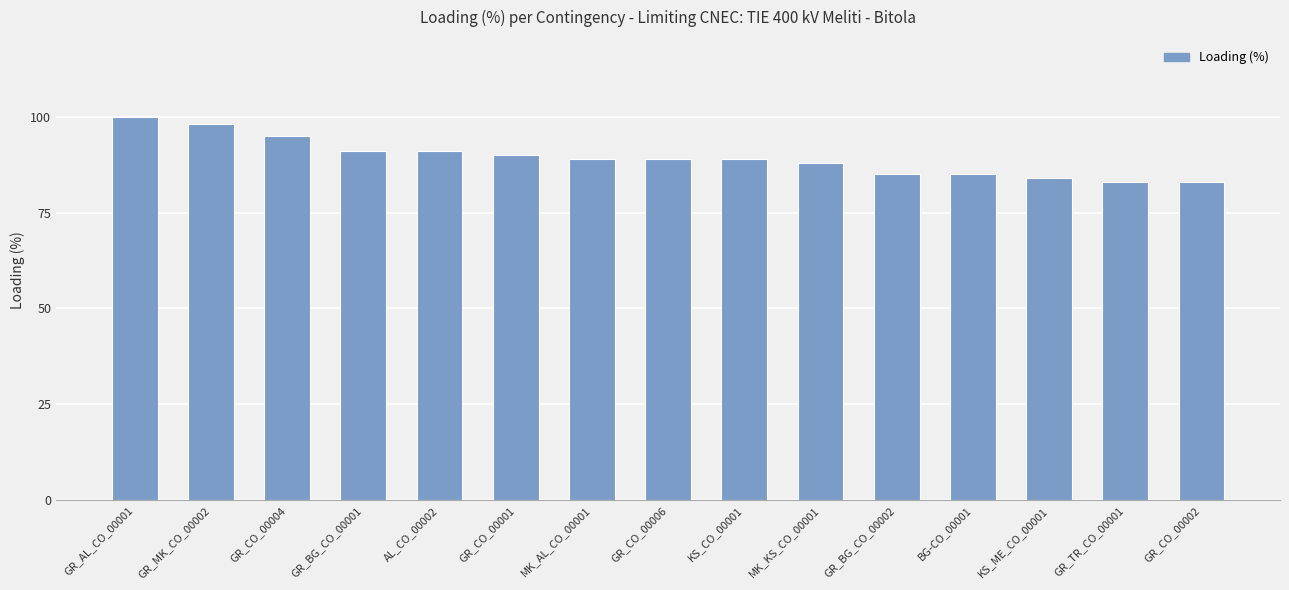

Reading left to right, list all the values displayed in this chart.

GR_AL_CO_00001=100	GR_MK_CO_00002=98	GR_CO_00004=95	GR_BG_CO_00001=91	AL_CO_00002=91	GR_CO_00001=90	MK_AL_CO_00001=89	GR_CO_00006=89	KS_CO_00001=89	MK_KS_CO_00001=88	GR_BG_CO_00002=85	BG-CO_00001=85	KS_ME_CO_00001=84	GR_TR_CO_00001=83	GR_CO_00002=83